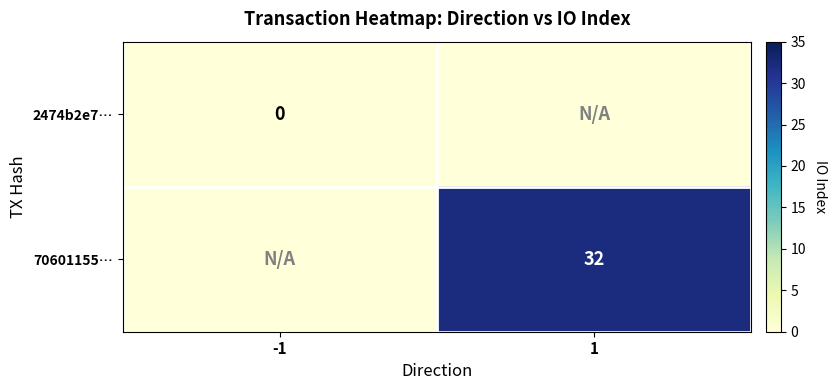

The value of 70601155… at 1 is 32. True or false?

True